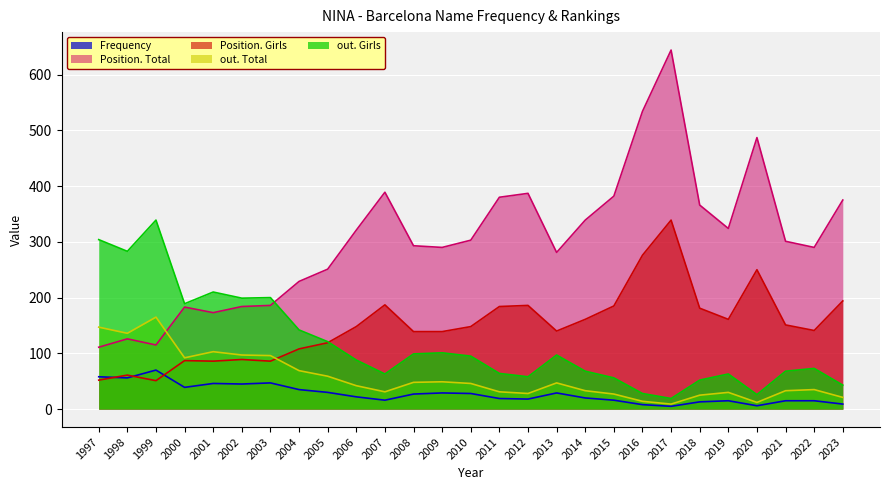

In Position. Girls, how many points are lower than both neighbors (excluding endpoints)?

6